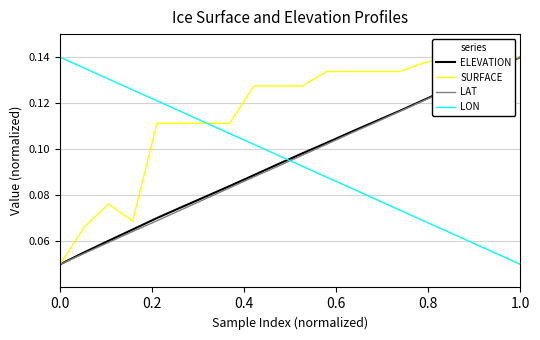

Rank the series by their maximum value, from lowest to highest.

ELEVATION, SURFACE, LAT, LON